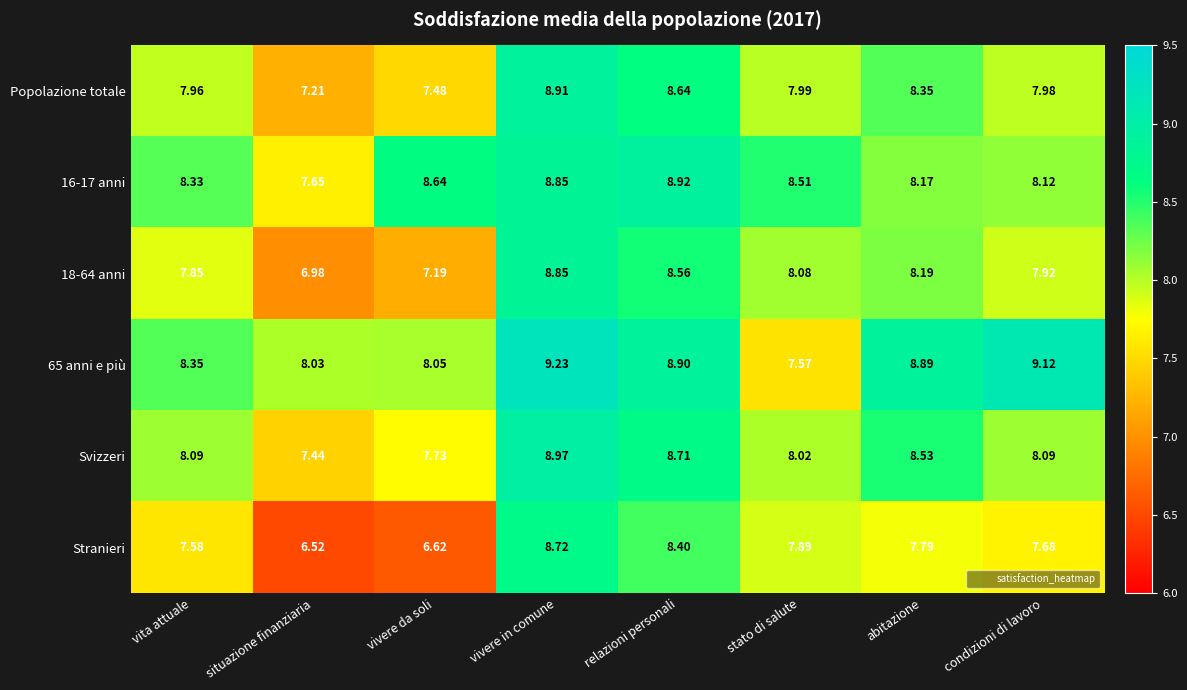

Is the value of 16-17 anni at condizioni di lavoro greater than the value of 65 anni e più at vivere da soli?

Yes